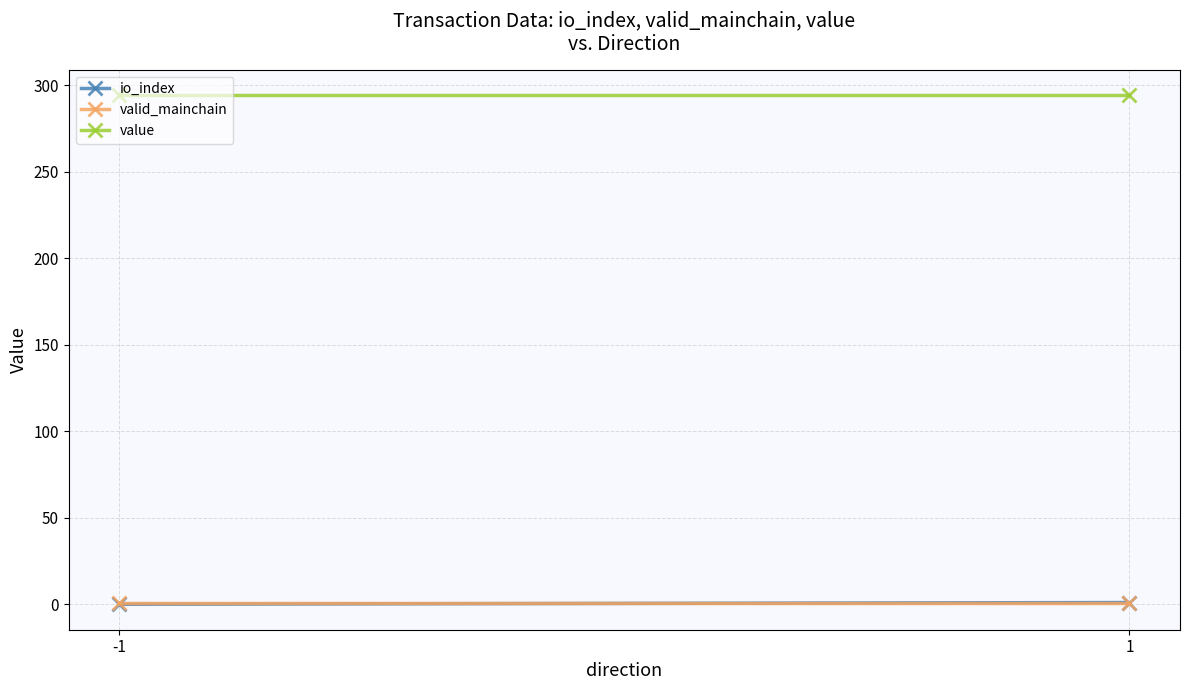

At how many categories does at least one series exceed 292?

2